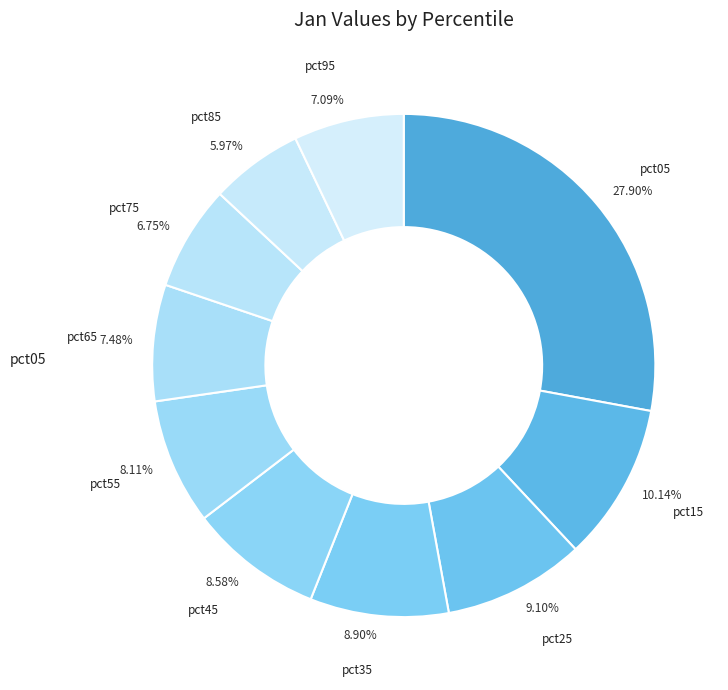

Does pct95 represent more than half of the total?

No